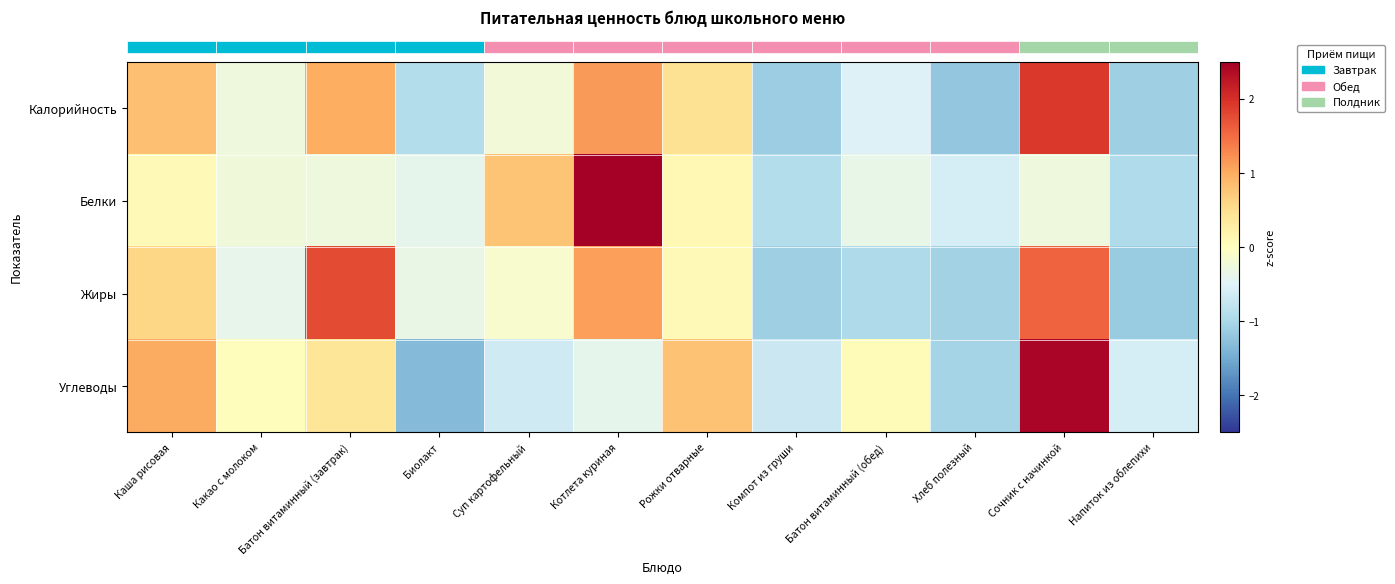

What is the spread (max minus min) of values at Компот из груши?

0.4